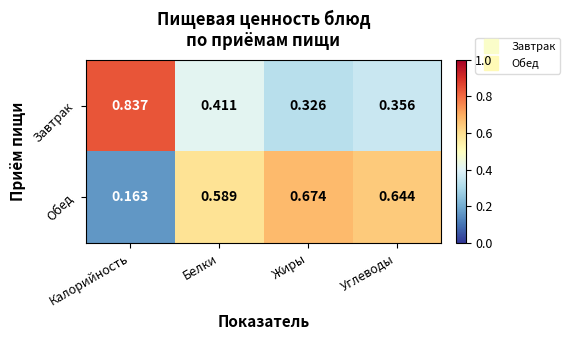

Rank the series at Белки from lowest to highest value.

Завтрак, Обед